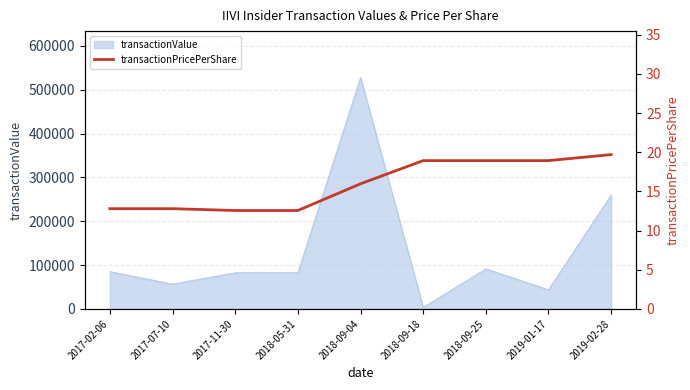

The value of transactionValue at 2017-07-10 is 82197. True or false?

False